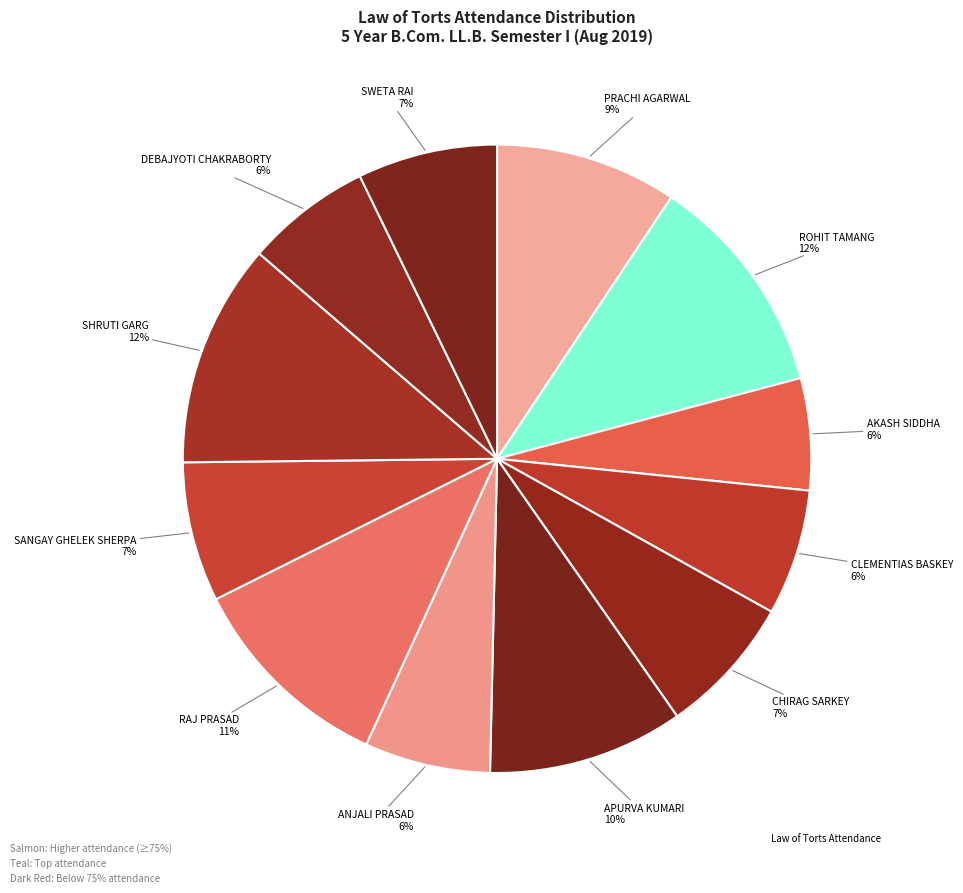

Which category has the smallest portion of the pie?

AKASH SIDDHA